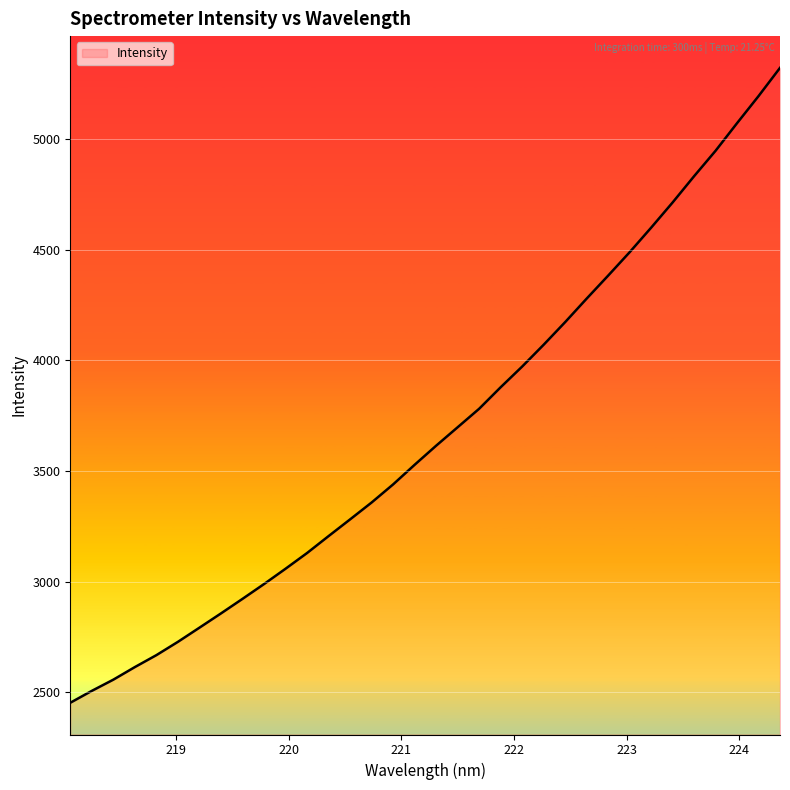

What is the sum of all values?

125095.7